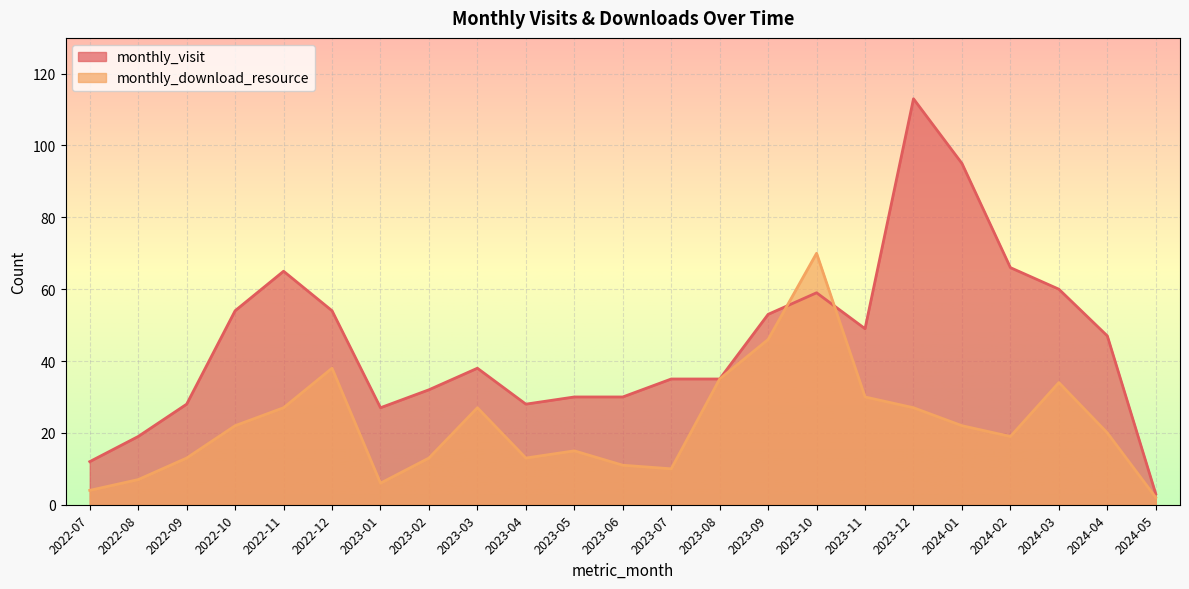

What is the sum of the monthly_download_resource values at 2023-10 and 2023-09?

116